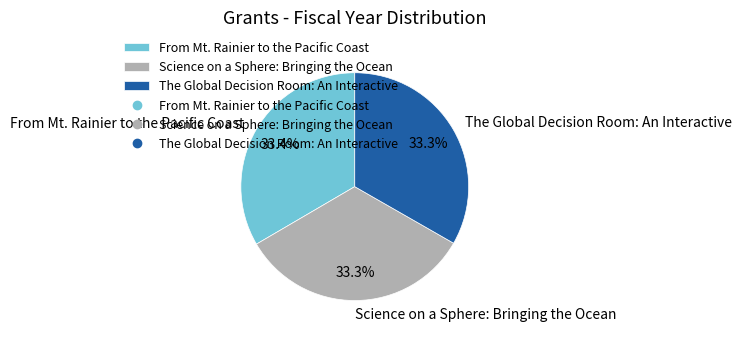

The Science on a Sphere: Bringing the Ocean slice represents 33% of the pie. True or false?

True